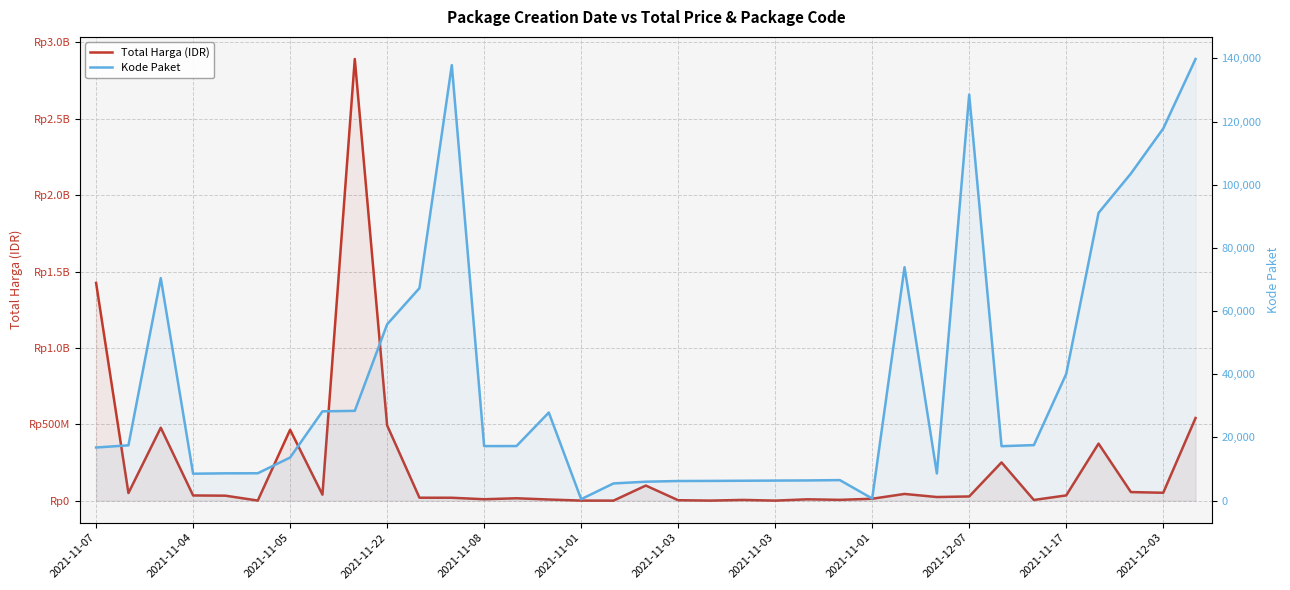

The Kode Paket series shows 8601 at 26. True or false?

True